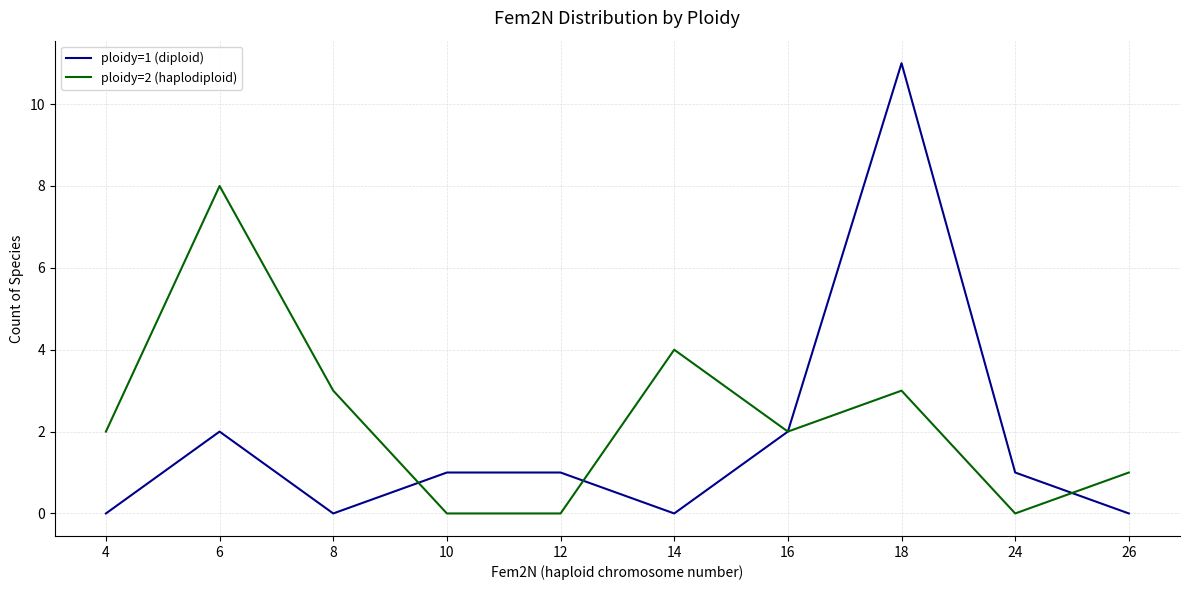

The ploidy=2 (haplodiploid) series shows 5 at 18. True or false?

False